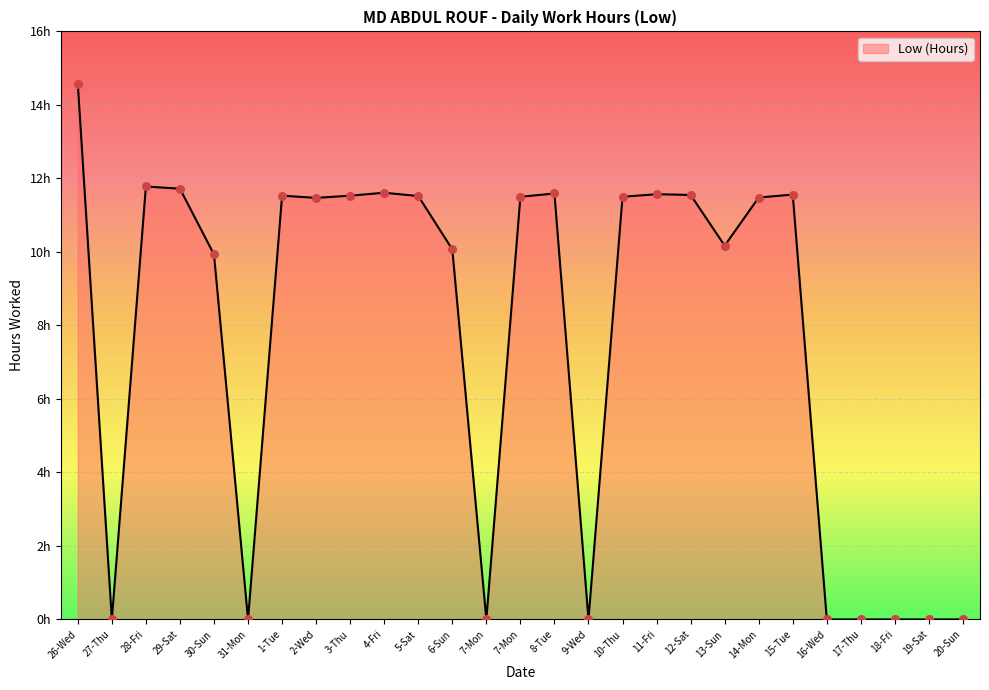

Does the chart have visible grid lines?

Yes